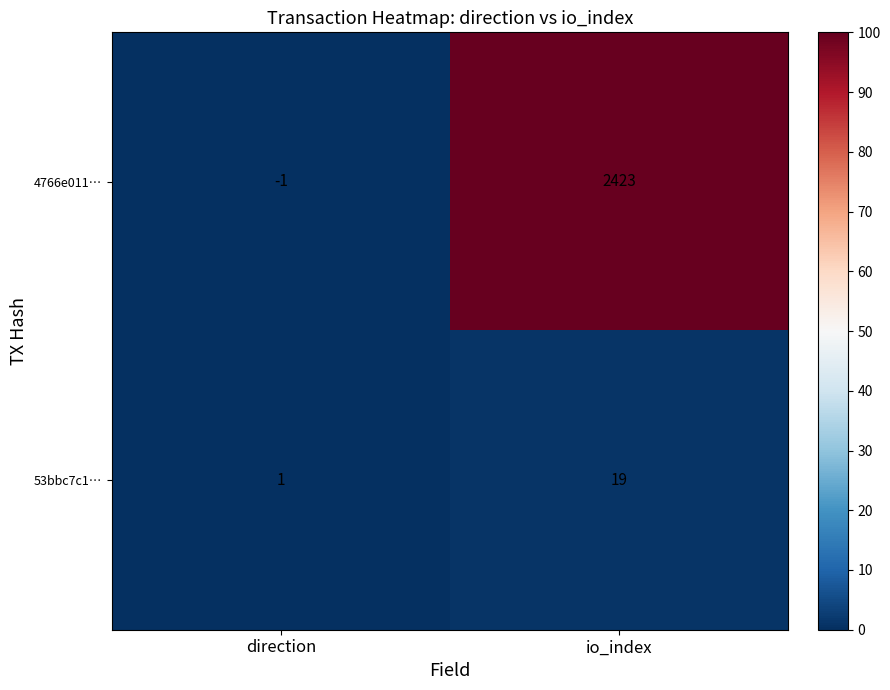

Reading left to right, list all the values displayed in this chart.

4766e011…: direction=-1	io_index=2423
53bbc7c1…: direction=1	io_index=19